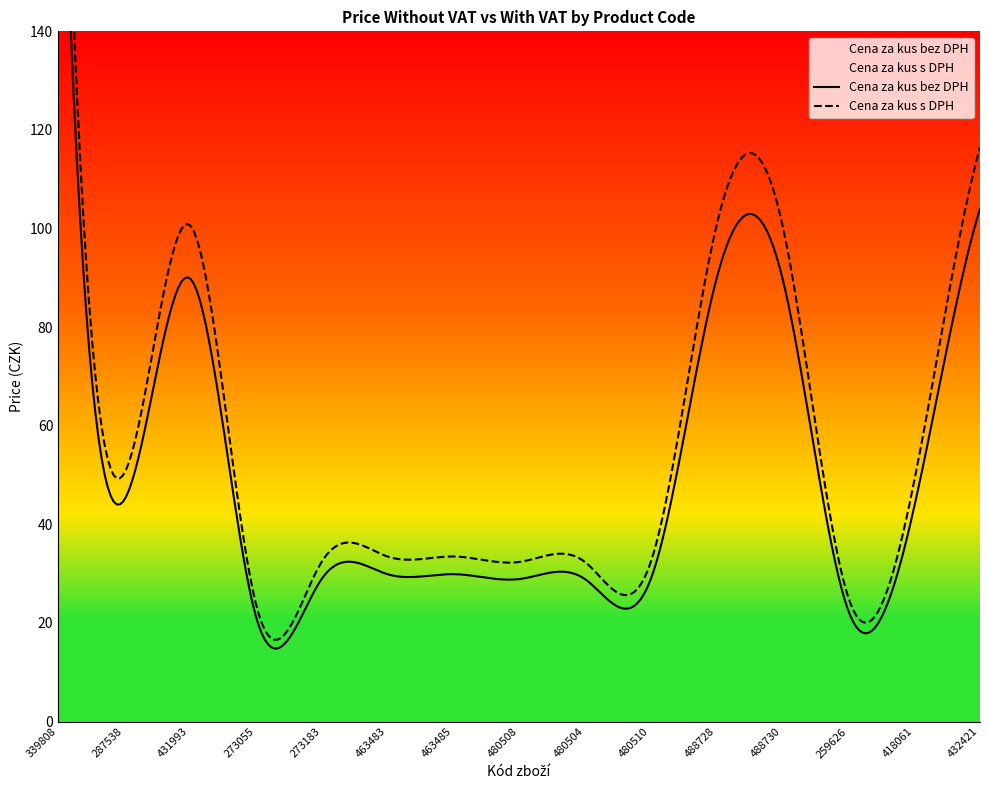

How many lines are shown in the chart?

2